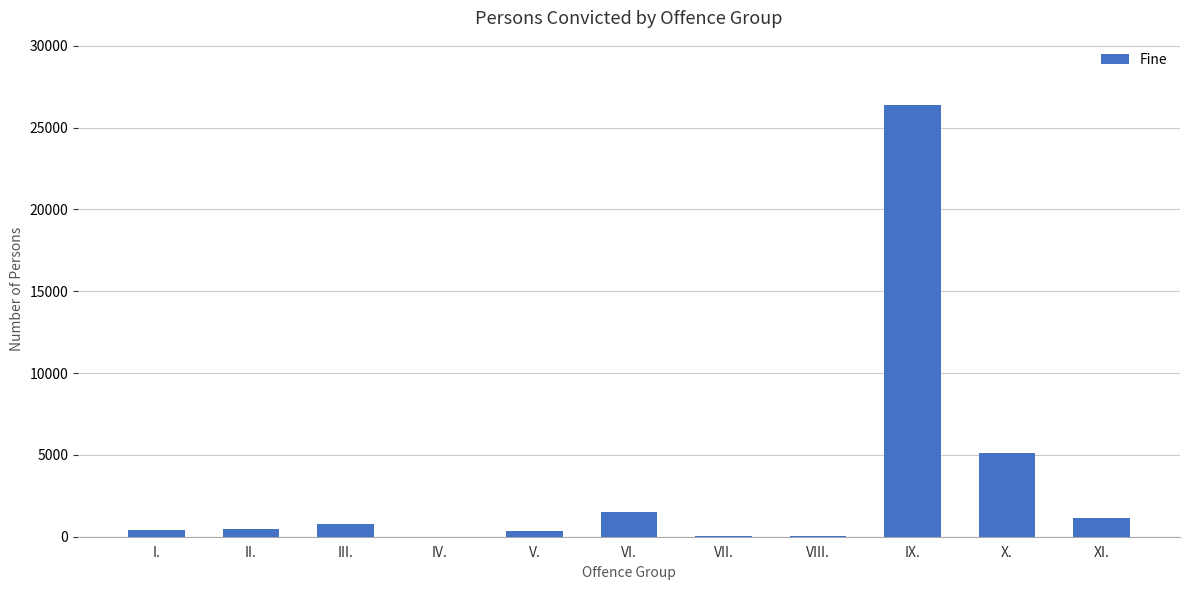

The chart shows a value of 749 at III.. True or false?

True